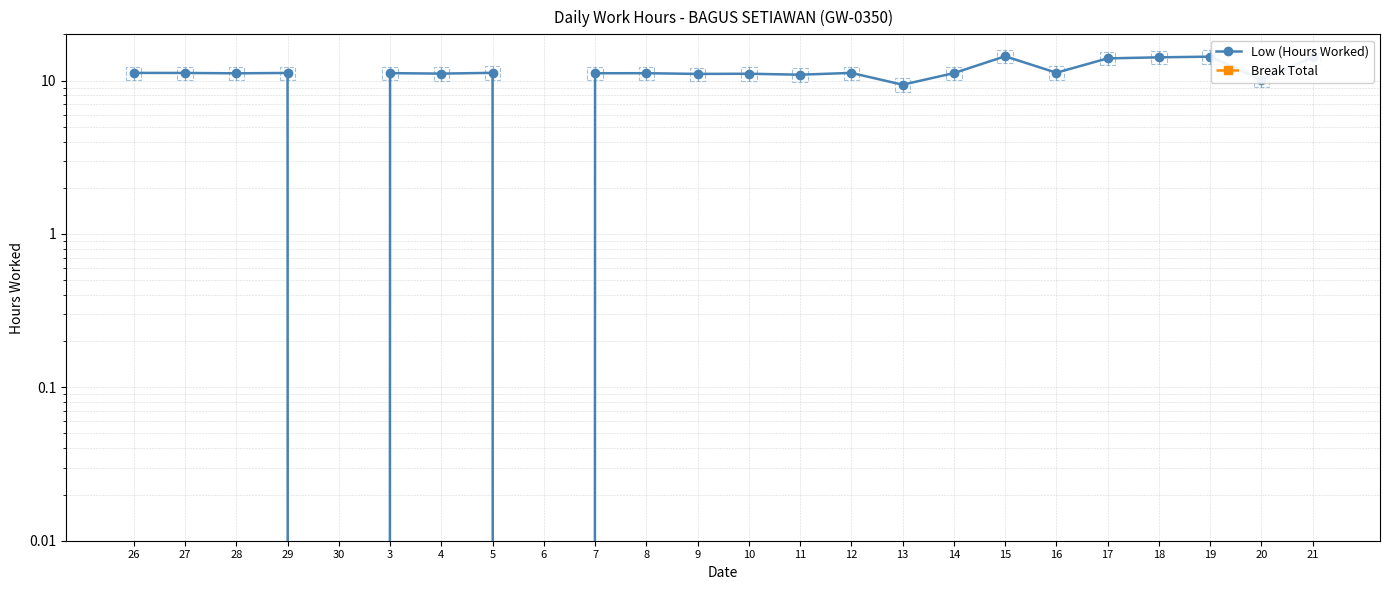

Between 30 and 28, which is larger?

28